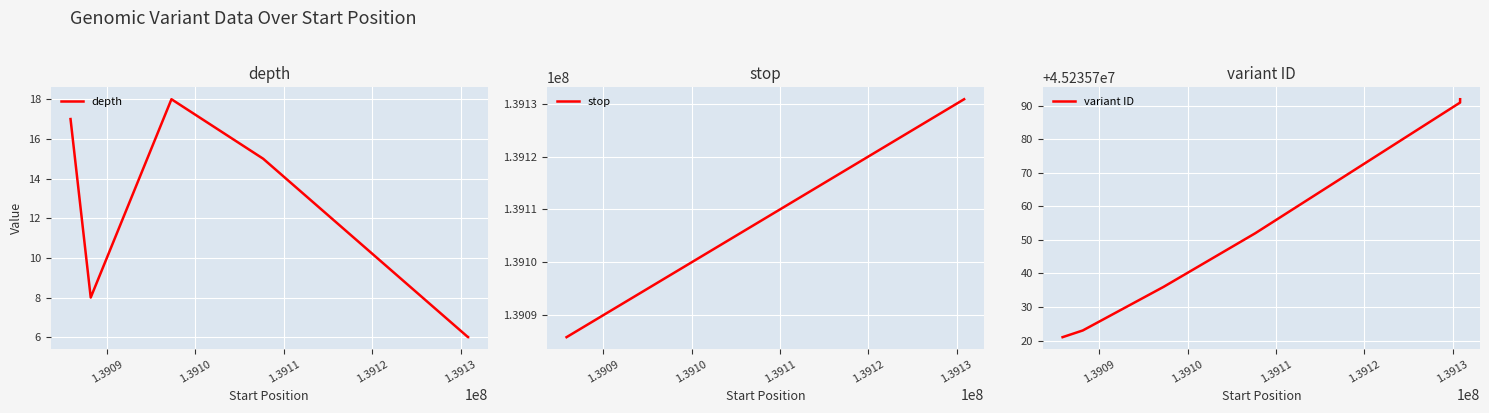

Count the number of categories in the chart.

6